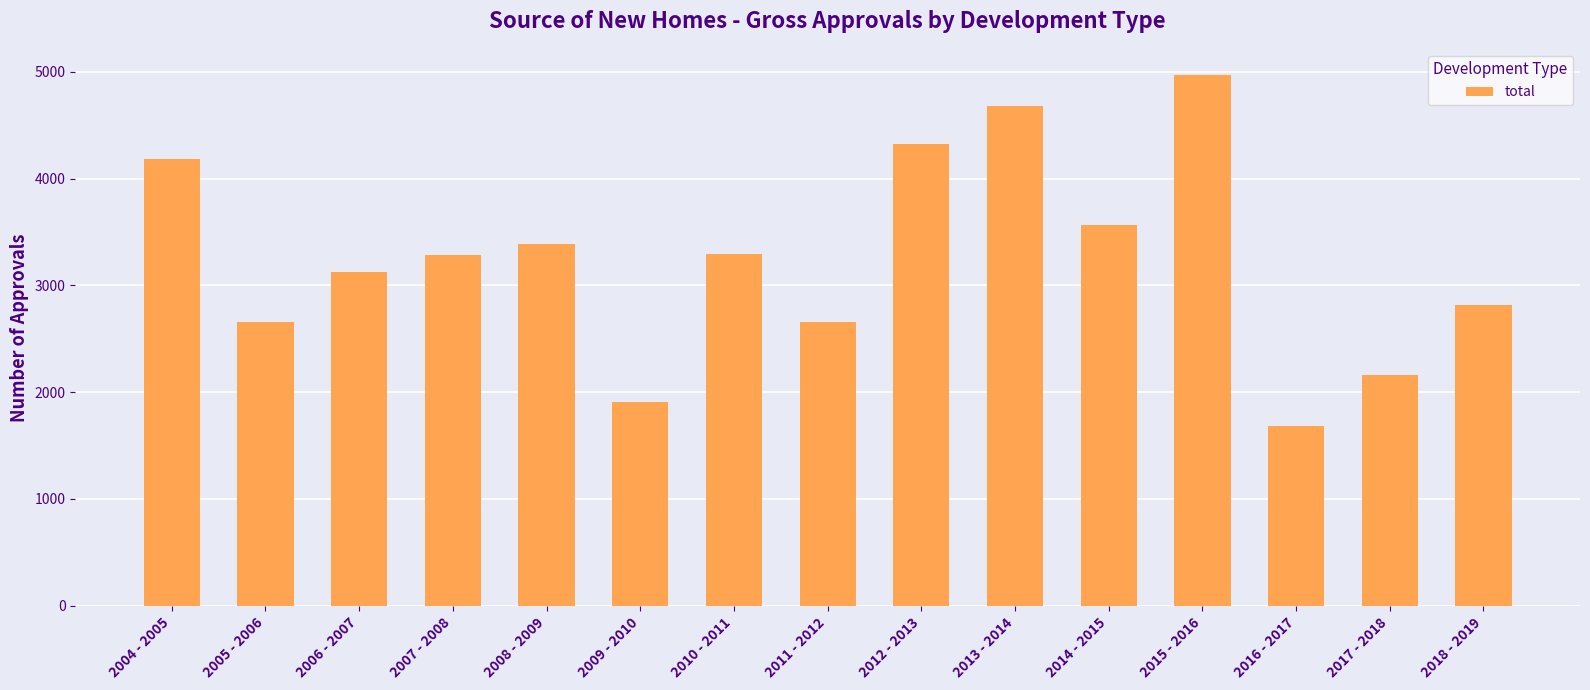

The value at 2018 - 2019 is 4303. True or false?

False